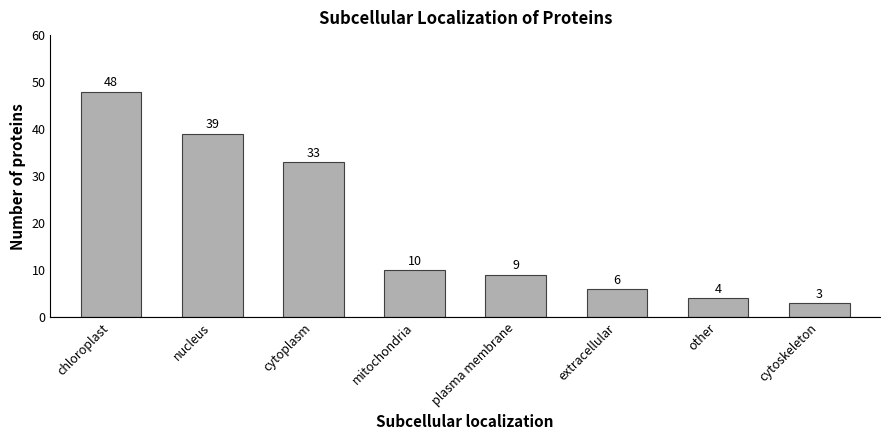

The value at plasma membrane is 9. True or false?

True